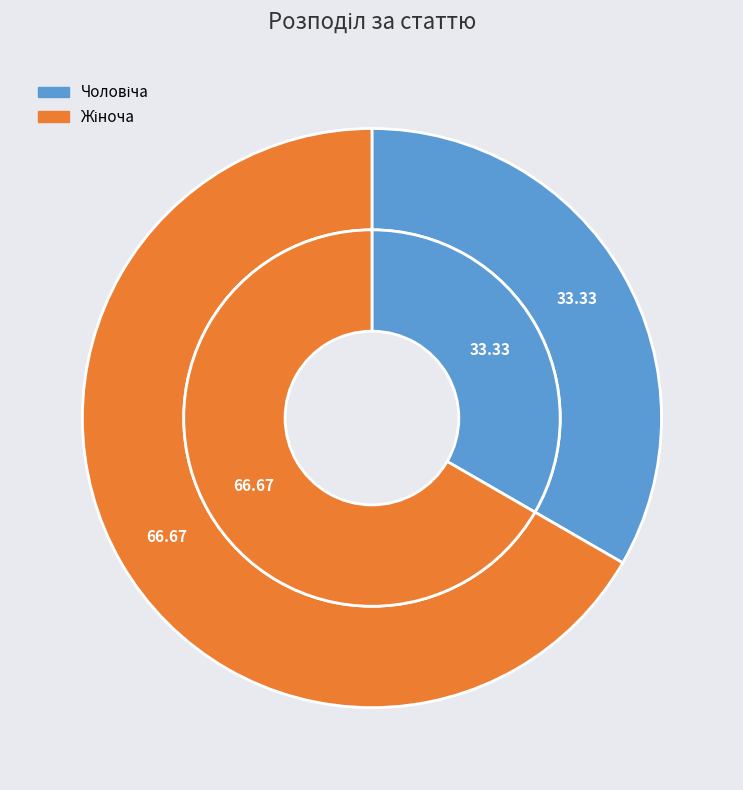

Is it true that Жіноча is 67% of the pie?

True